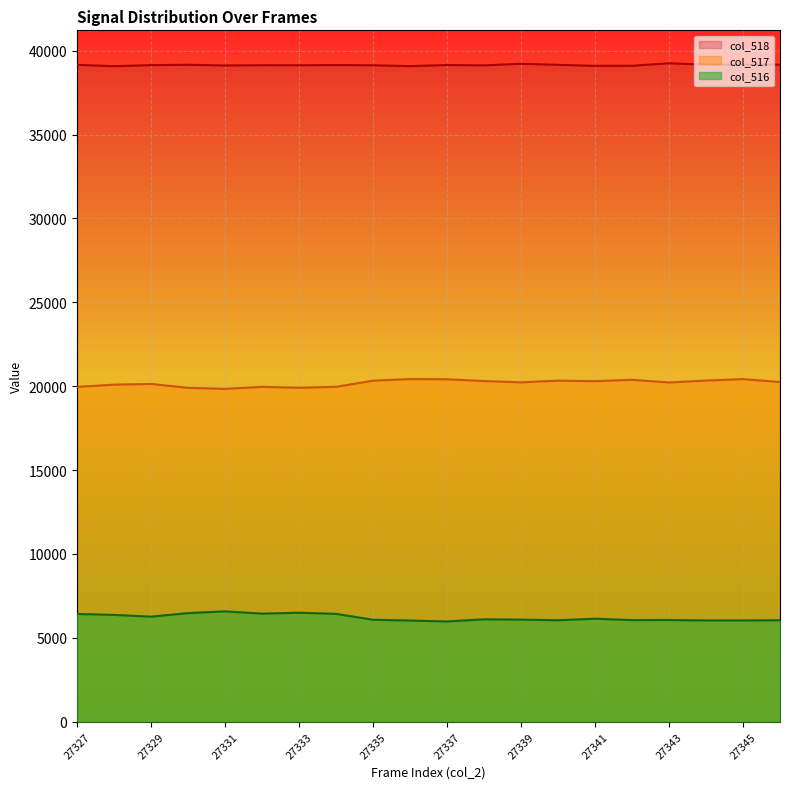

Which category has the lowest value in the col_517 series?

27331